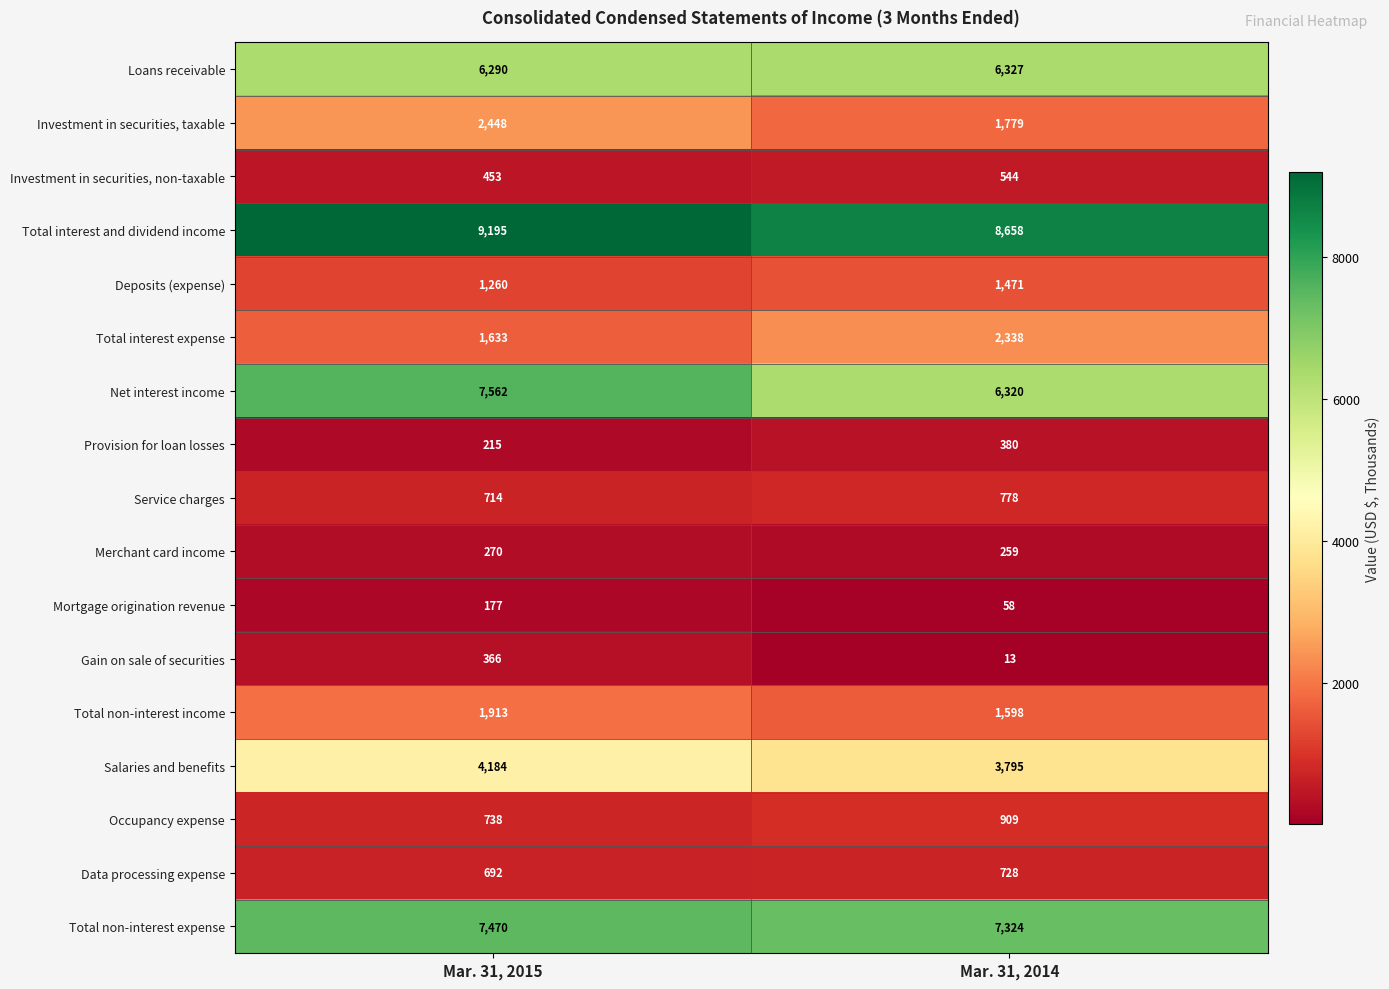

What is the difference between the Total interest and dividend income values at Mar. 31, 2015 and Mar. 31, 2014?

537